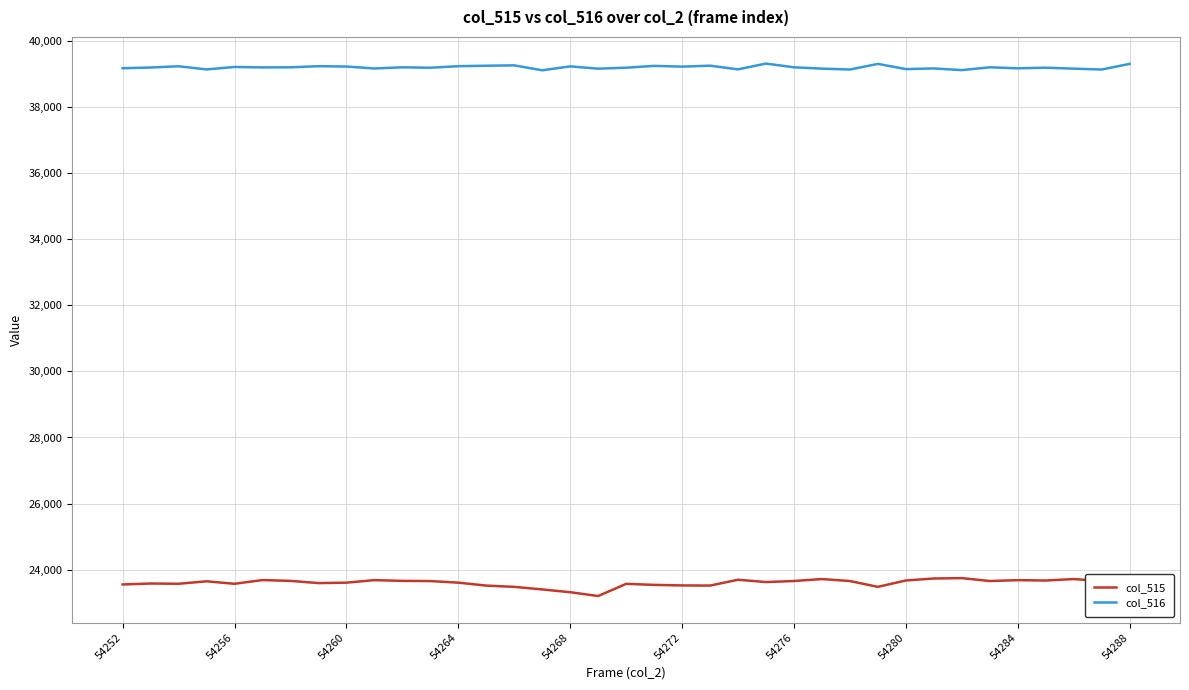

What is the lowest value of the col_516 series?

39105